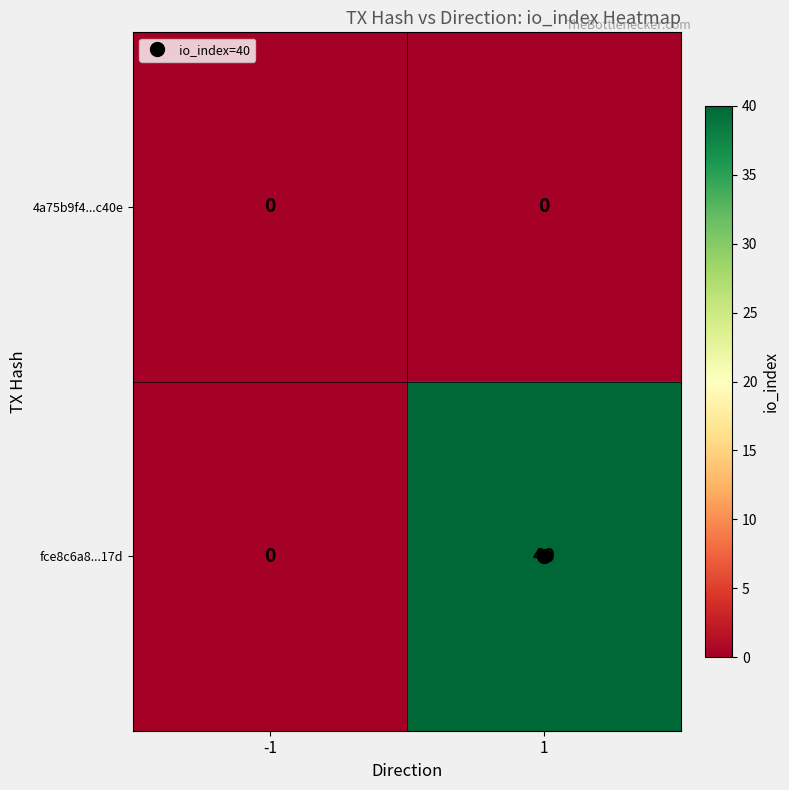

The 4a75b9f4...c40e series shows 0 at -1. True or false?

True